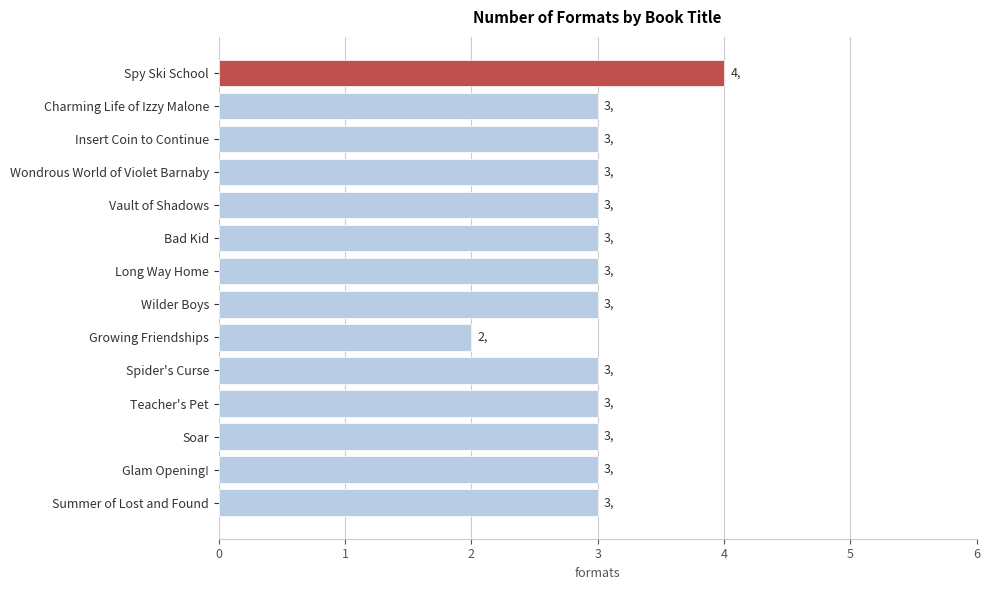

What is the approximate value at Wondrous World of Violet Barnaby?

3